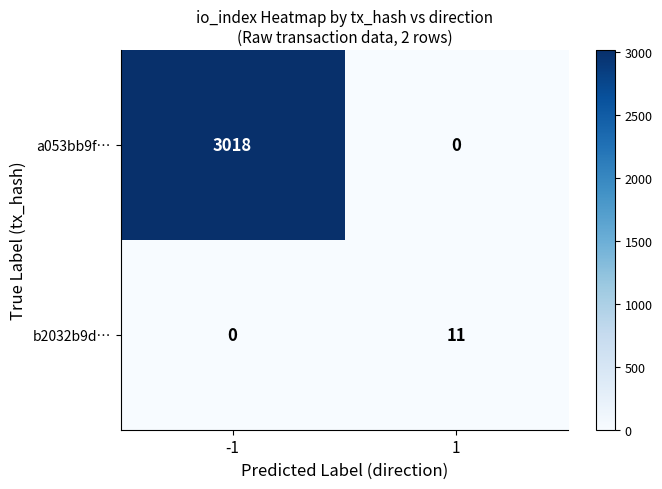

Is it true that a053bb9f… equals 3018 at -1?

True